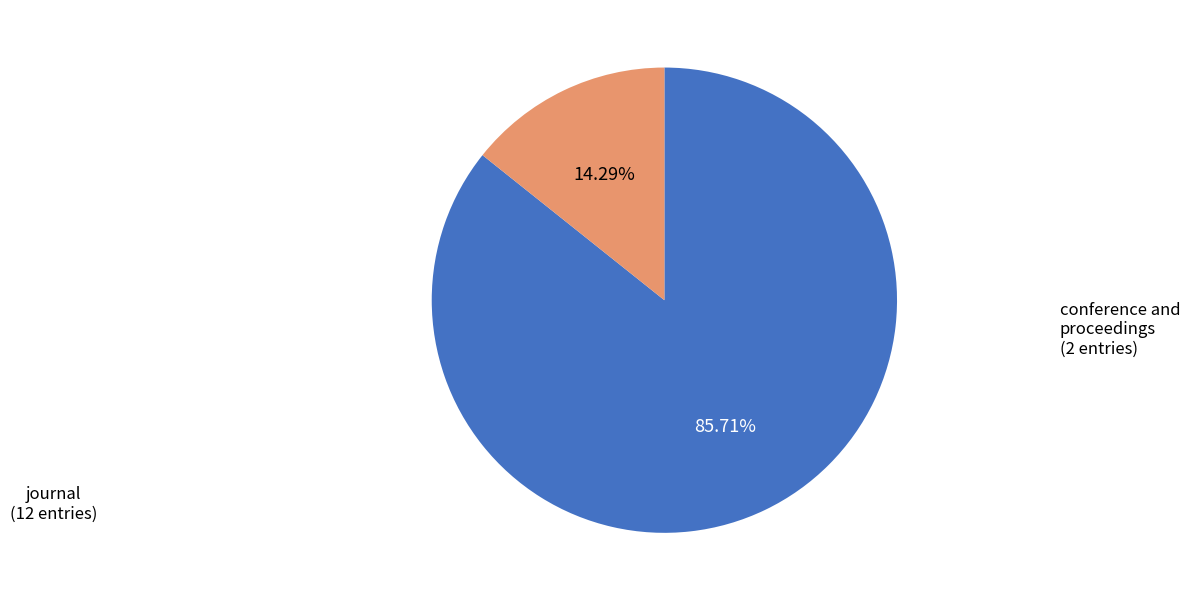

Rank the categories by value from lowest to highest.

conference and proceedings, journal